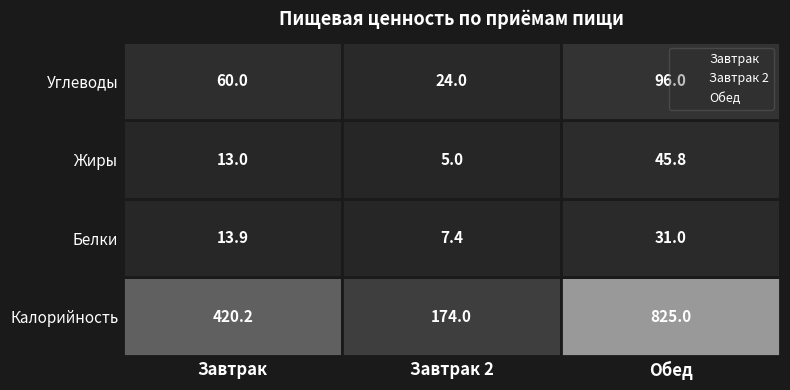

The Завтрак series shows 3.4 at Завтрак. True or false?

False